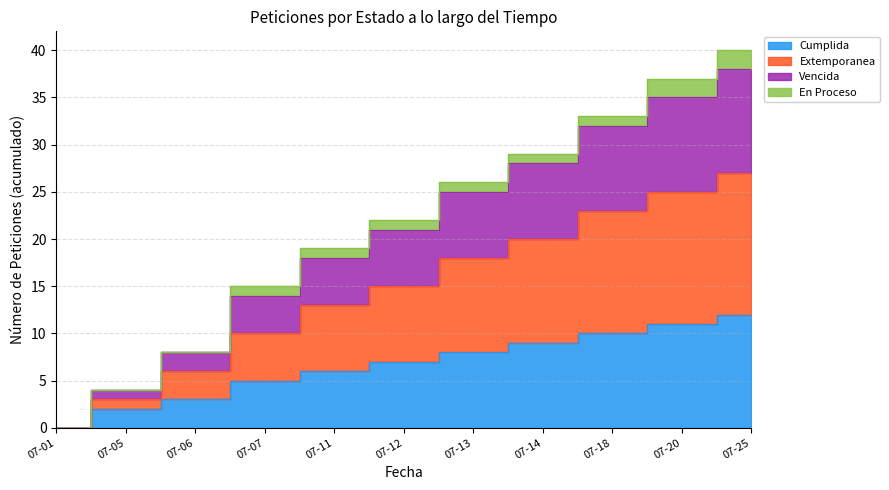

True or false: Vencida and Extemporanea cross at least once.

False